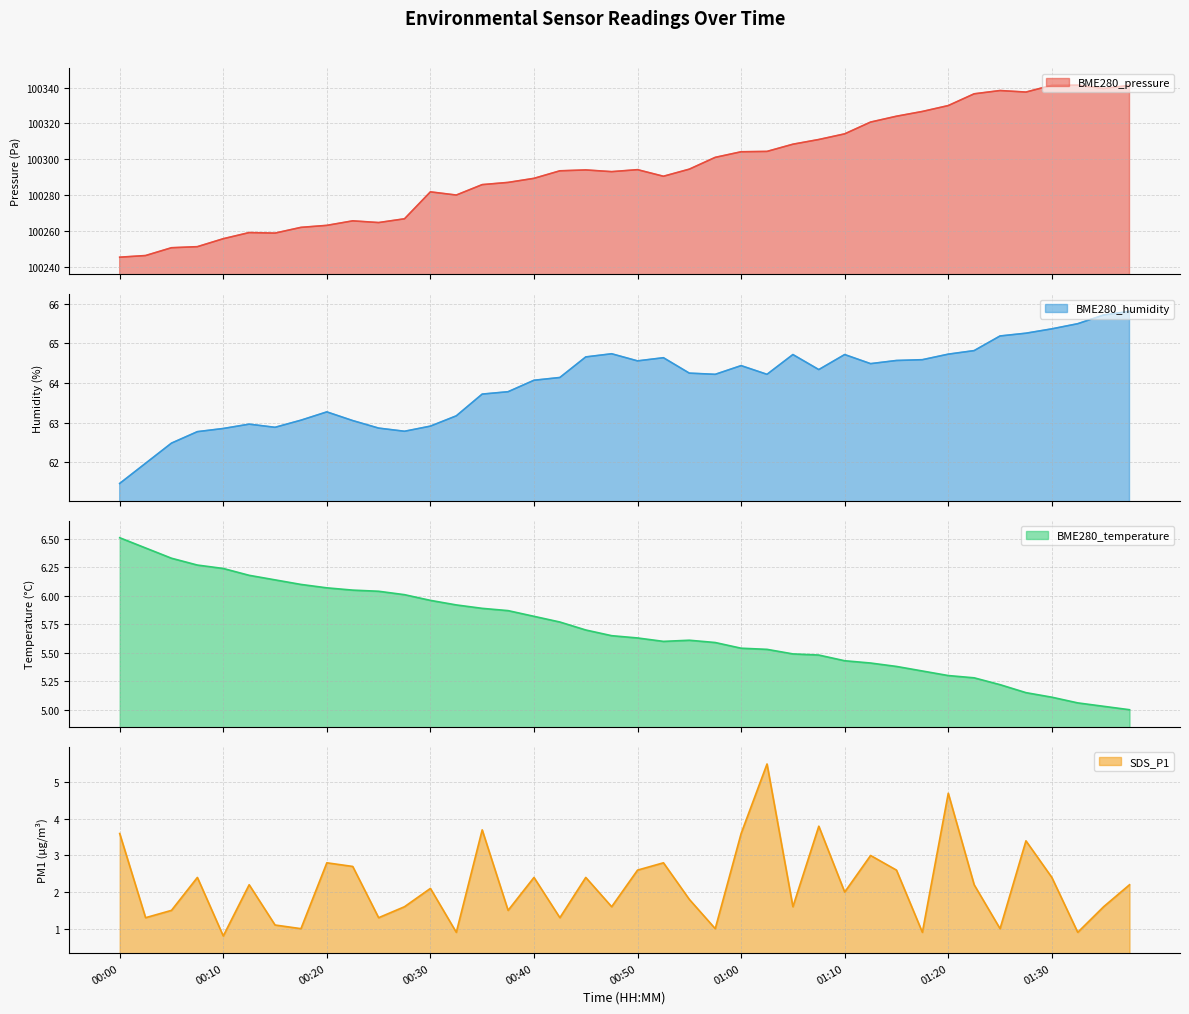

At which category does BME280_pressure reach its first local valley?

00:15